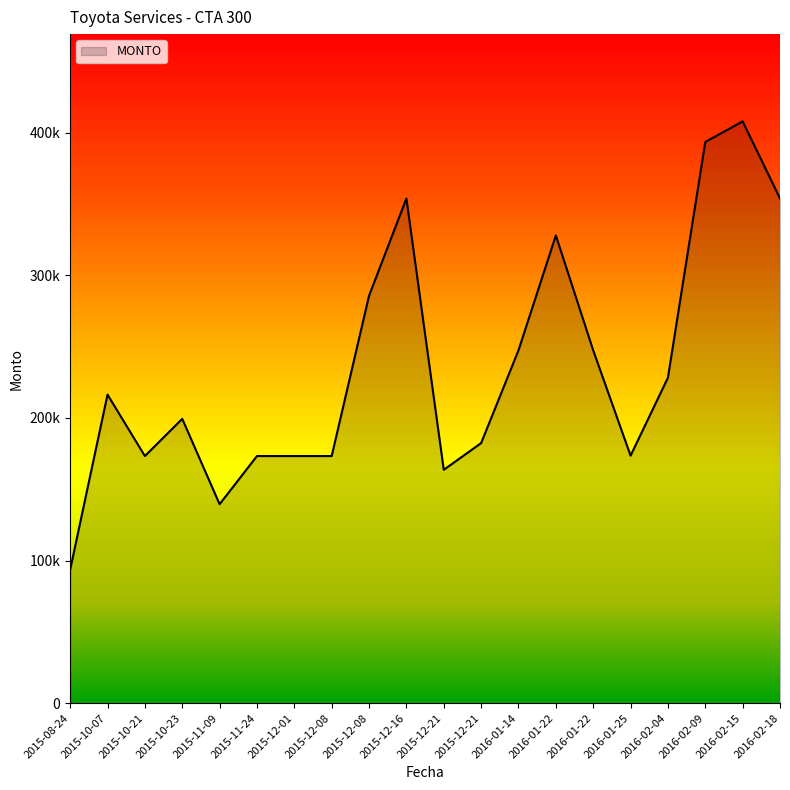

Where does the data first go above 216370?

2015-10-07